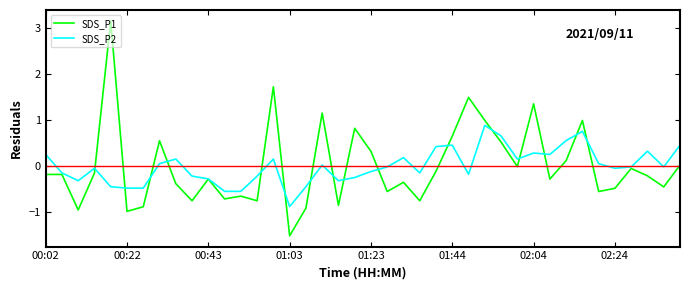

What is the smallest value displayed?

-1.5